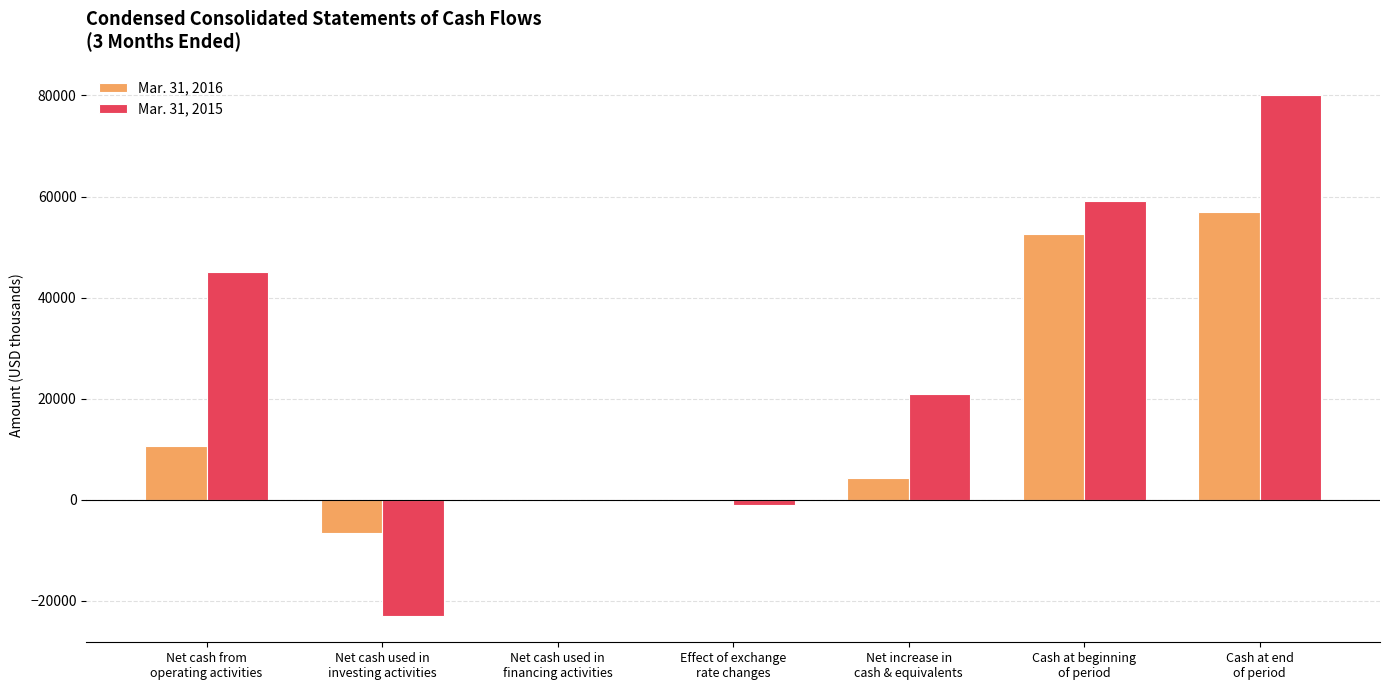

What is the total value across all series at Net cash from
operating activities?

55754